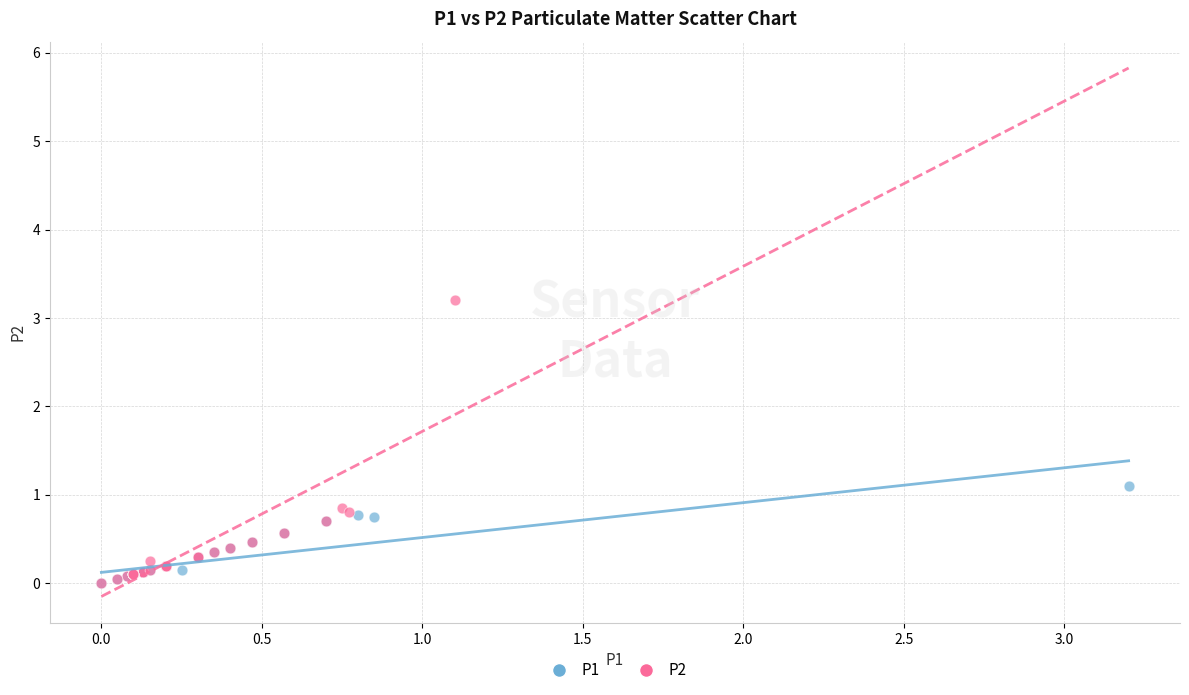

Which series reaches the maximum Y coordinate?

P2